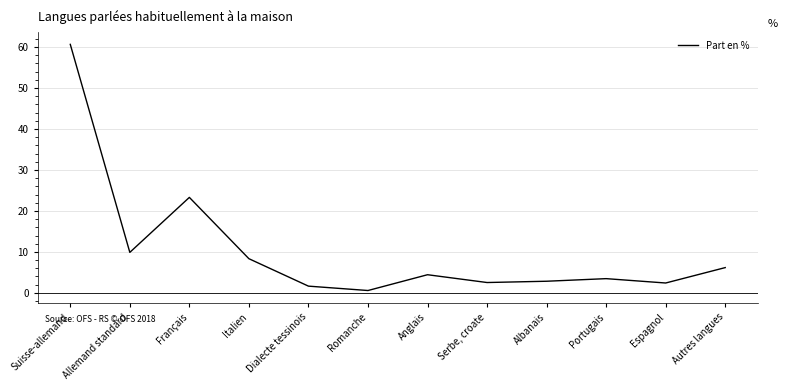

What is the greatest value displayed?

60.7